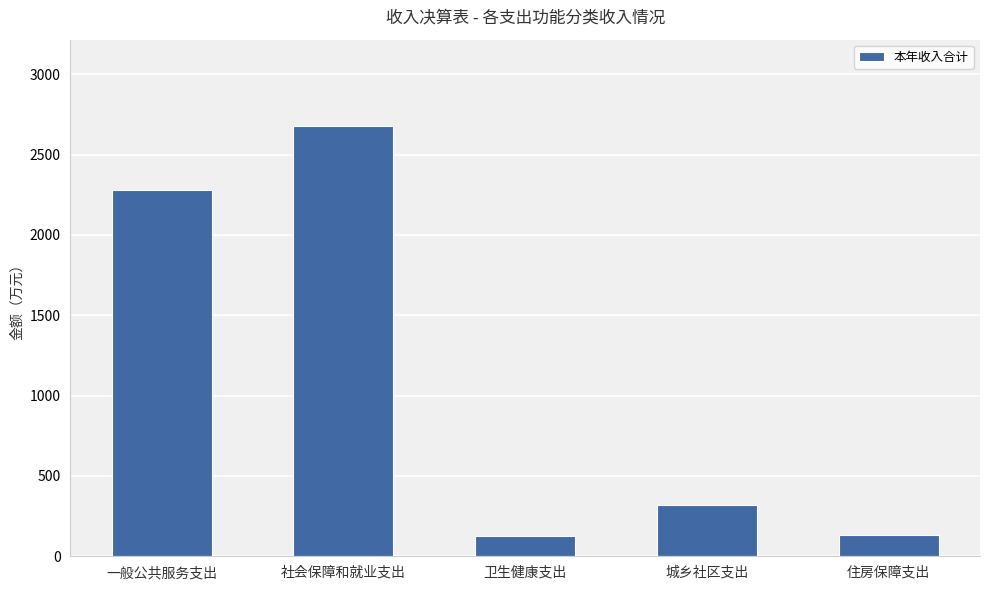

What is the change in value from 社会保障和就业支出 to 住房保障支出?

-2547.5